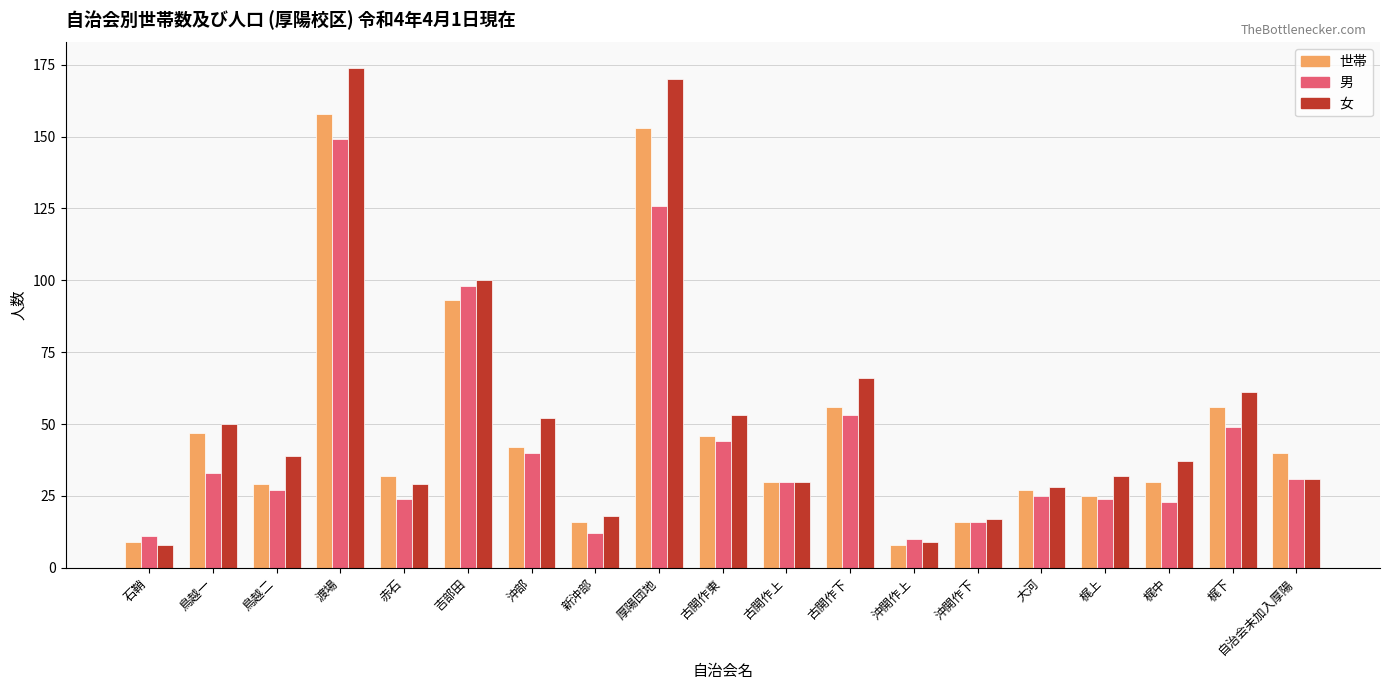

At how many categories does at least one series exceed 44?

8